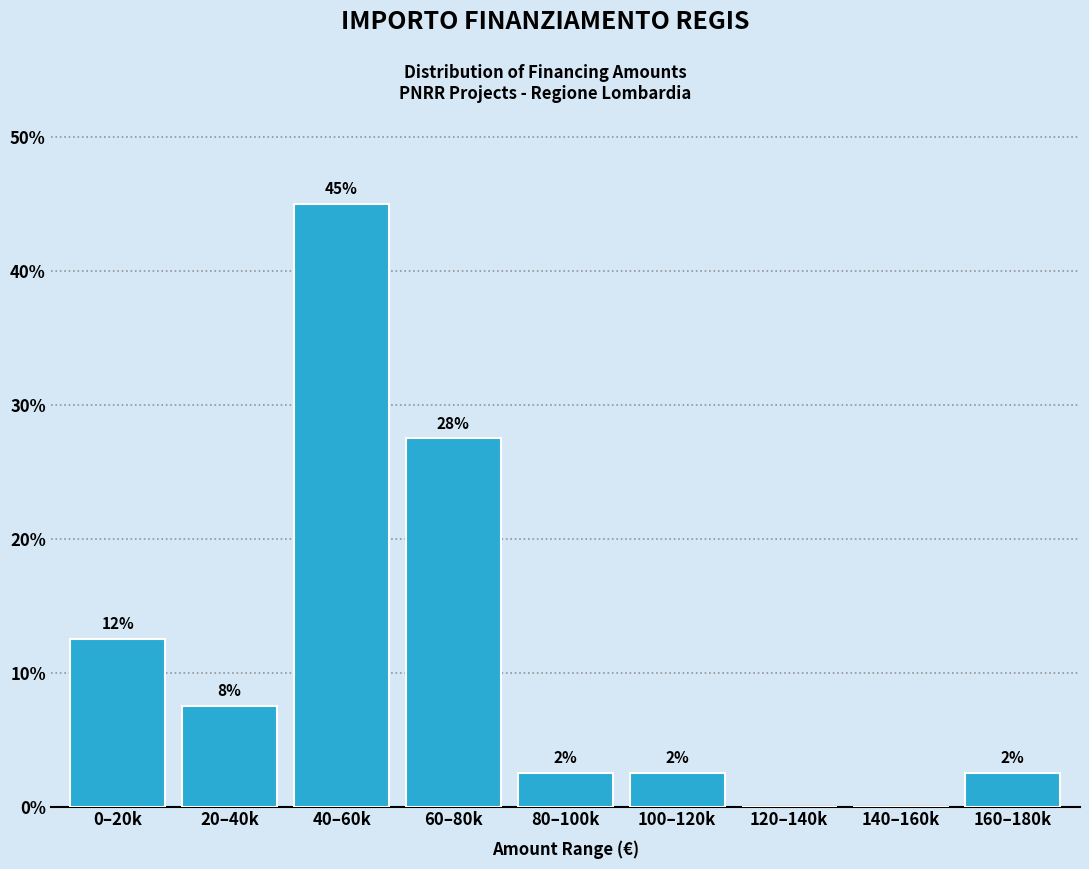

Are the bars horizontal?

No